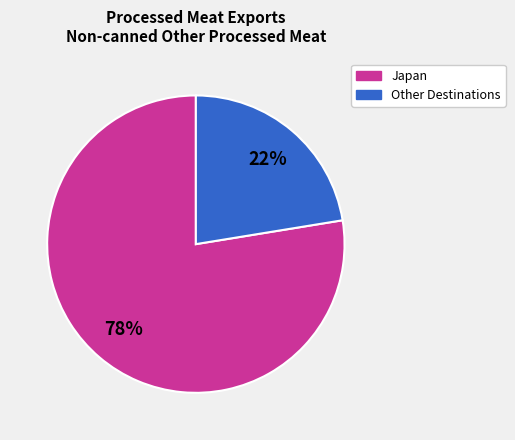

Rank the categories by value from highest to lowest.

Japan, Other Destinations